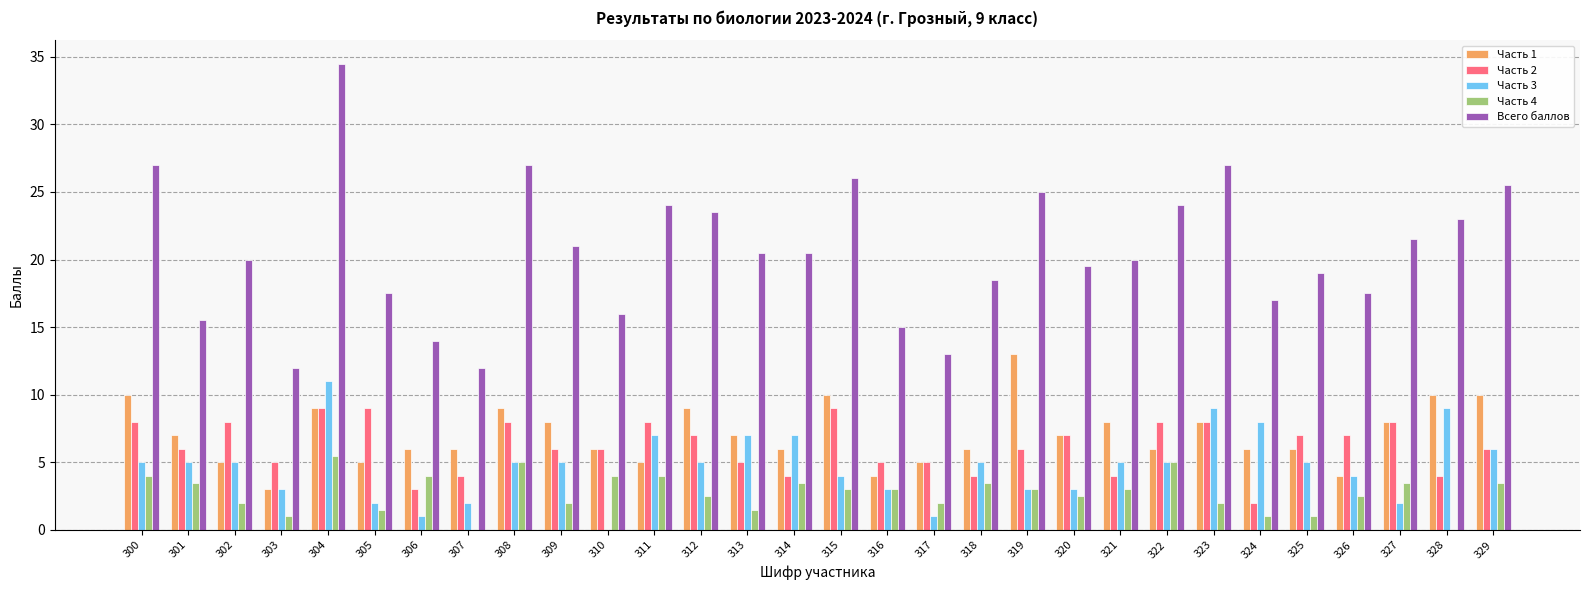

How many series are shown in this chart?

5